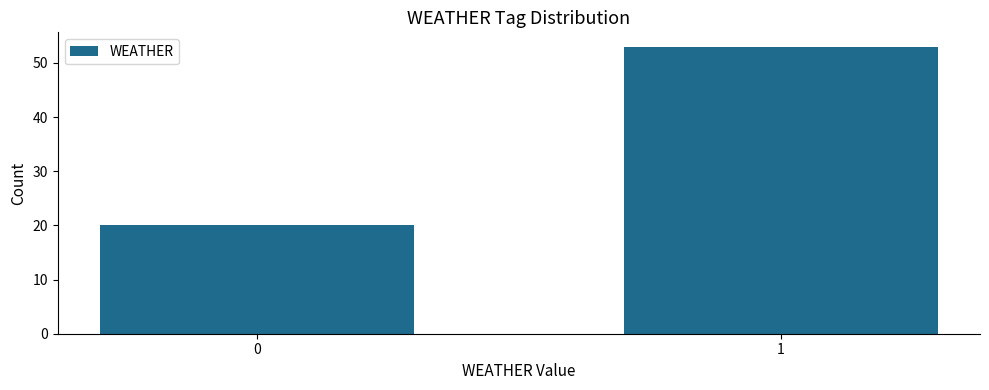

Reading left to right, transcribe all the data shown in this chart.

20	53